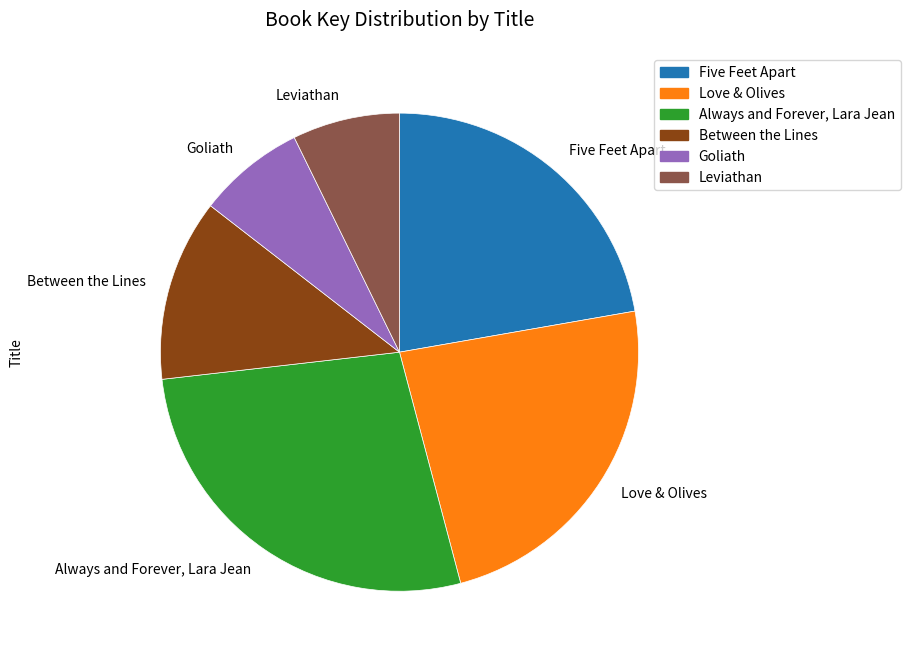

Is it true that Five Feet Apart is 11% of the pie?

False